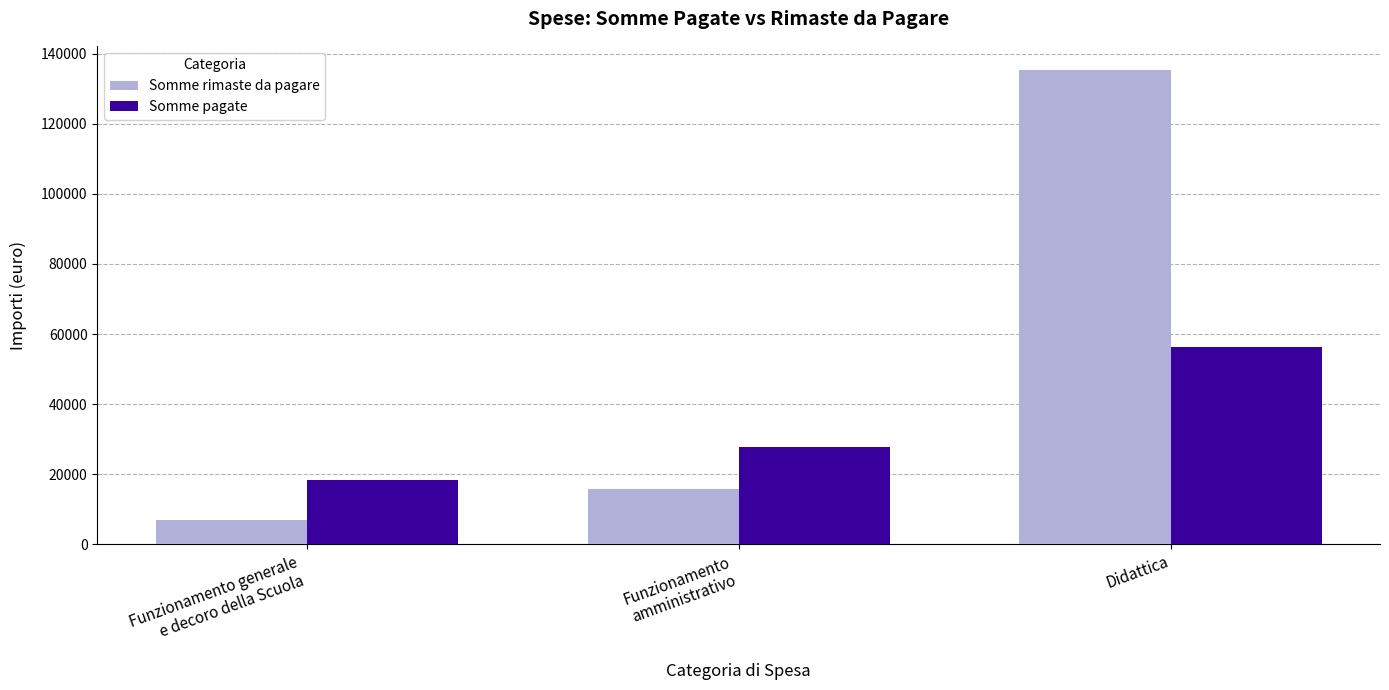

Which series has the widest spread of values?

Somme rimaste da pagare